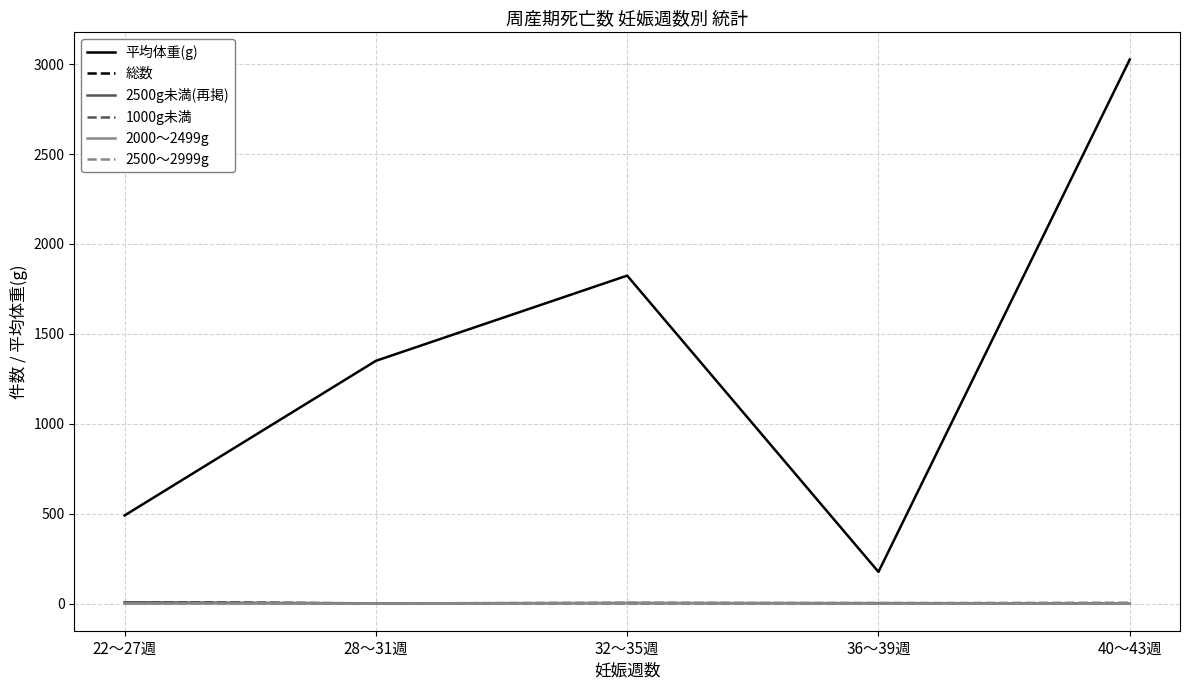

What is the difference between the maximum and second lowest values in the 平均体重(g) series?

2536